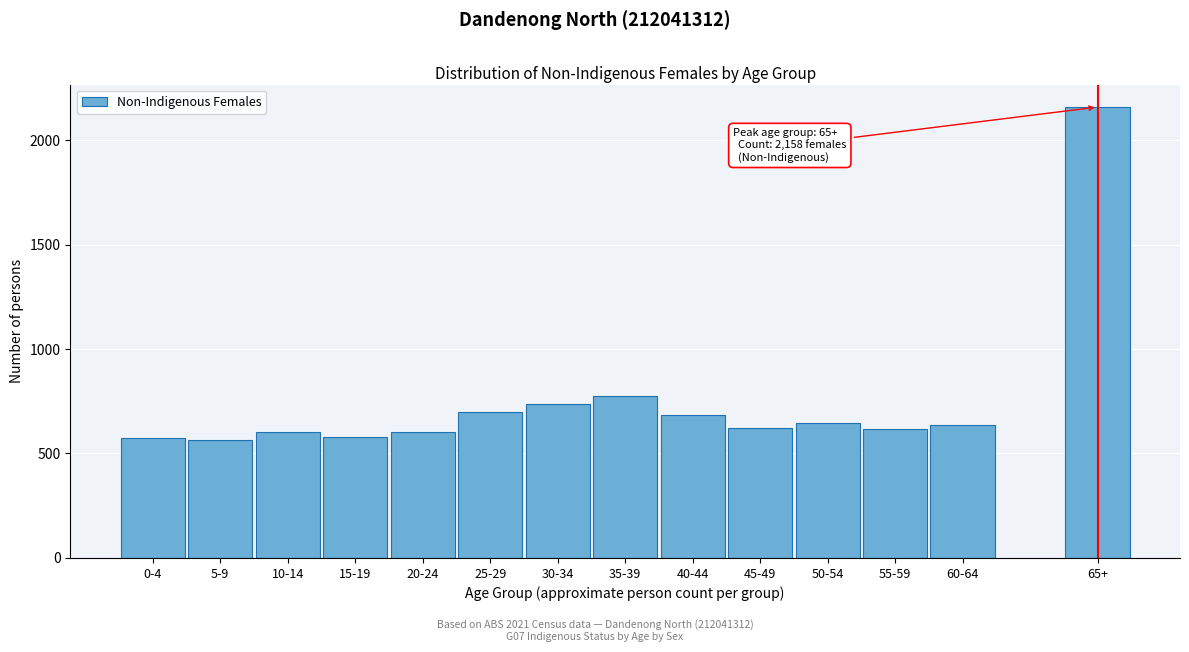

What is the change in value from 30-34 to 55-59?

-123